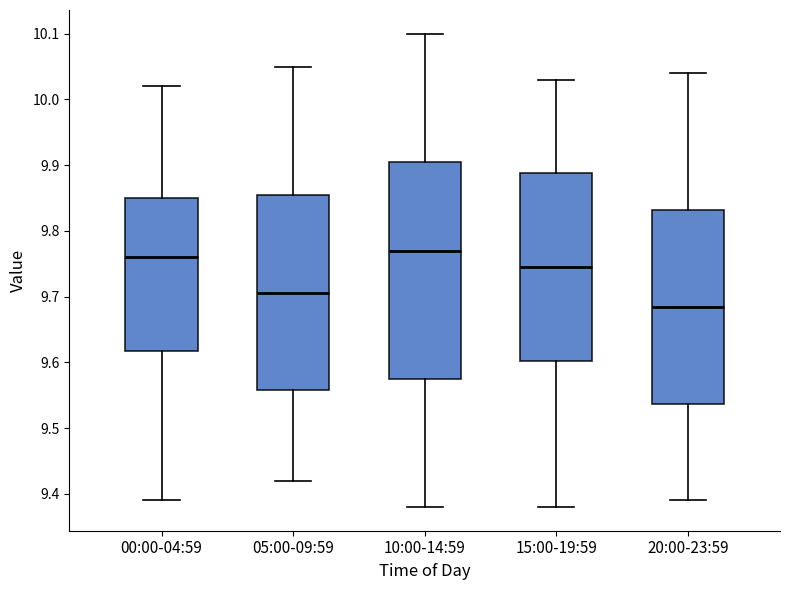

Reading left to right, transcribe this box plot: for each box, give where its median line is, the range the box spans, and where its two whiskers end, as read against the y-axis. The values are not printed on the chart, so give them approximately, as read against the axis.

00:00-04:59: median 9.76, box 9.62 to 9.85, whiskers 9.39 to 10.02
05:00-09:59: median 9.71, box 9.56 to 9.86, whiskers 9.42 to 10.05
10:00-14:59: median 9.77, box 9.58 to 9.91, whiskers 9.38 to 10.10
15:00-19:59: median 9.75, box 9.60 to 9.89, whiskers 9.38 to 10.03
20:00-23:59: median 9.69, box 9.54 to 9.83, whiskers 9.39 to 10.04